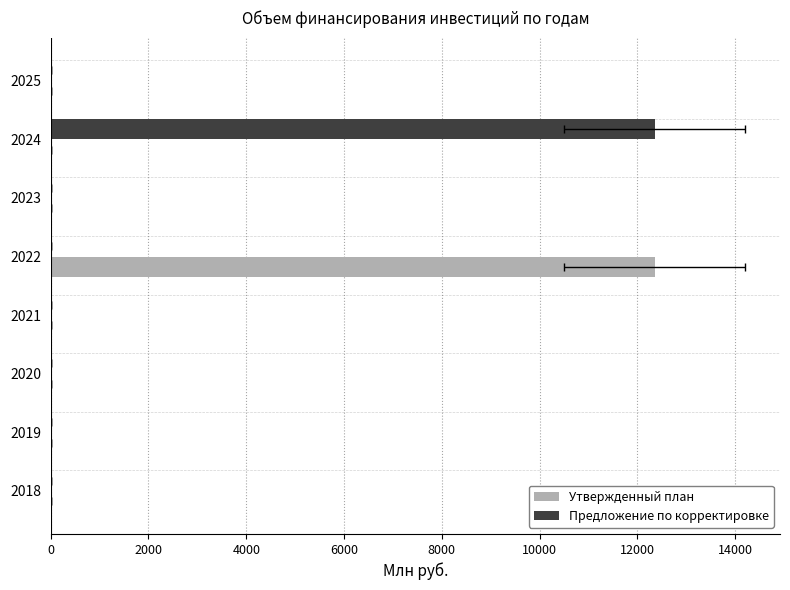

How many data points does each series have?

8